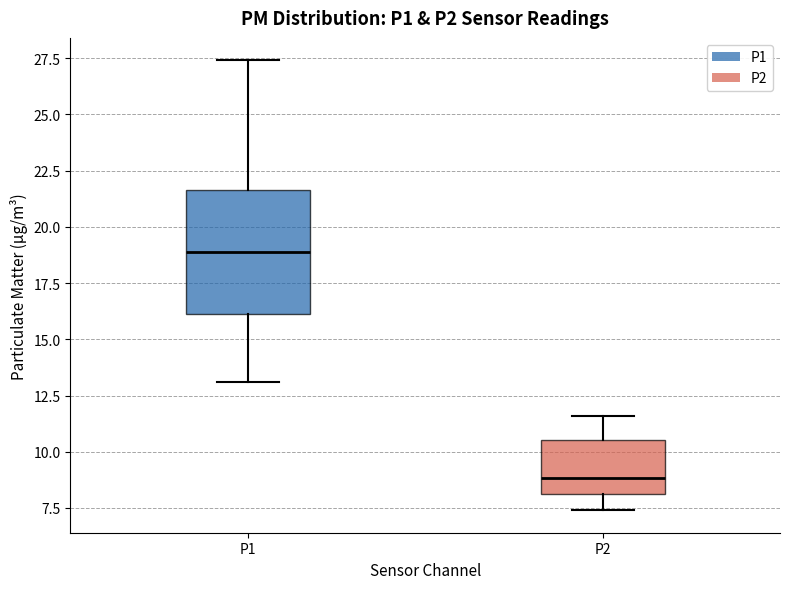

Where is the lower edge of the box for P2 on the y-axis? The values are not printed on the chart, so give them approximately, as read against the axis.

8.0